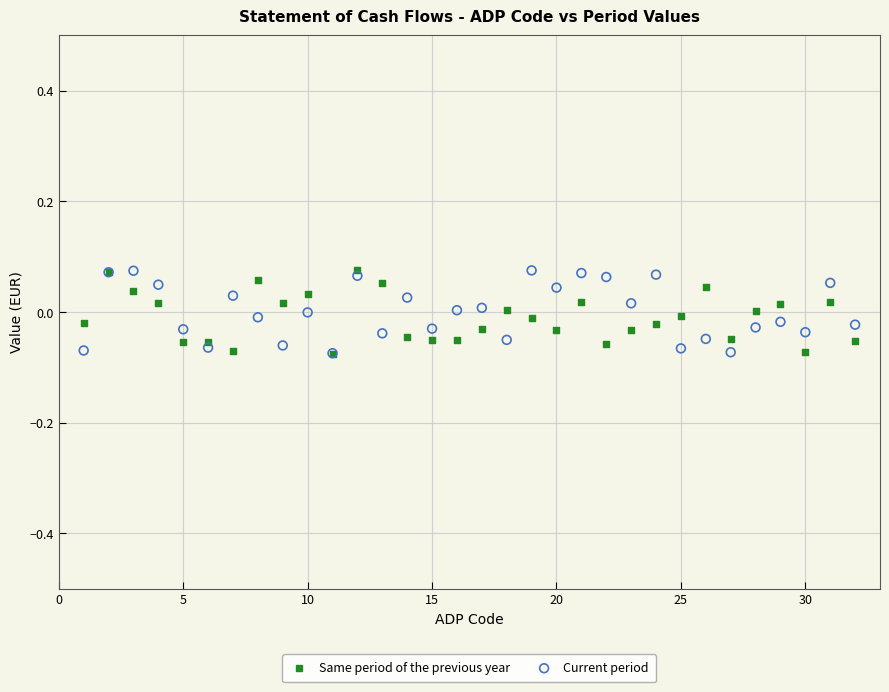

What are all the series names shown in the legend?

Same period of the previous year, Current period